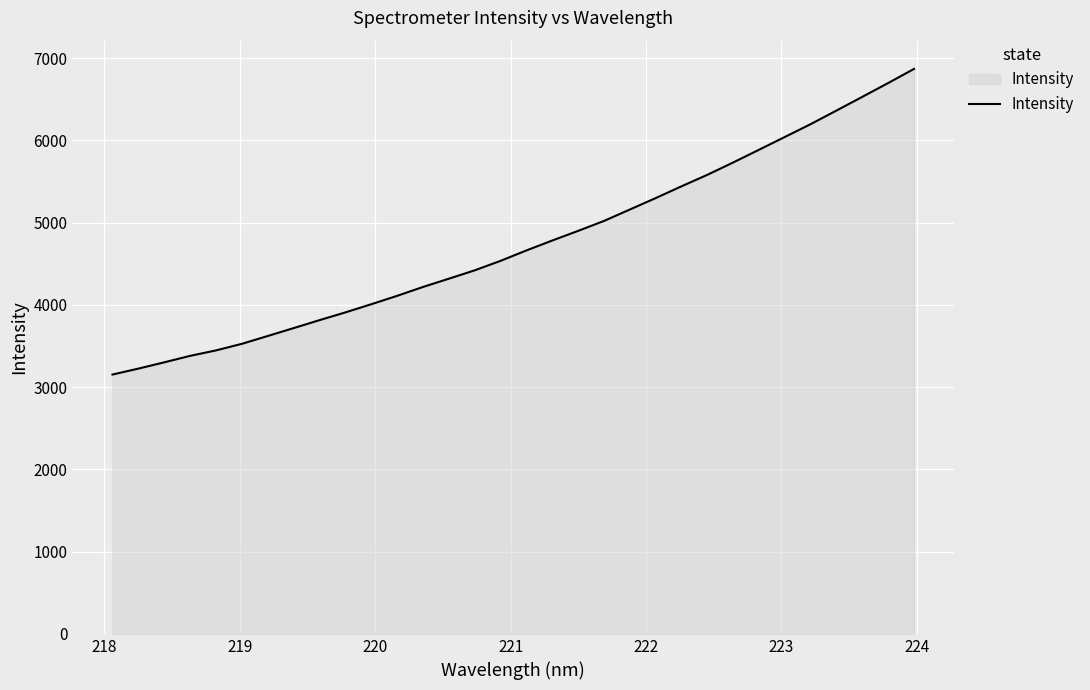

What is the minimum value shown in the chart?

3153.2